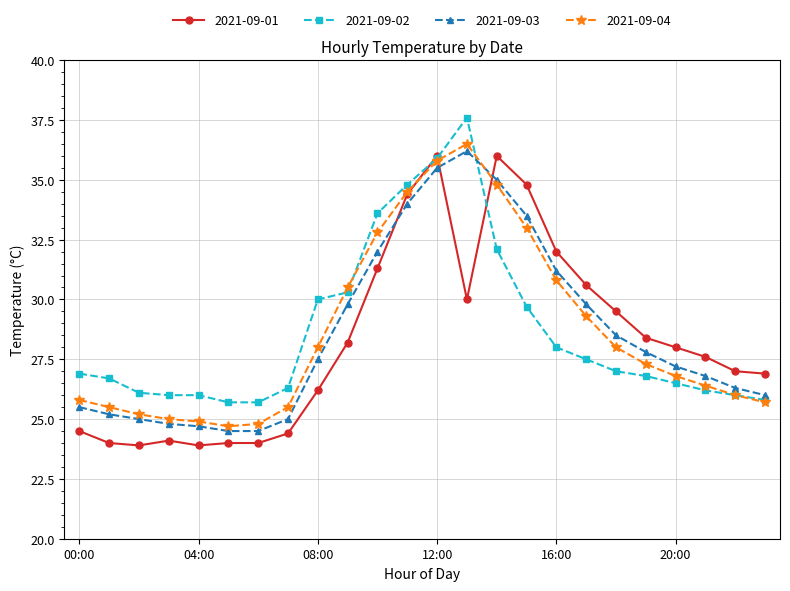

What is the lowest value of the 2021-09-03 series?

24.5